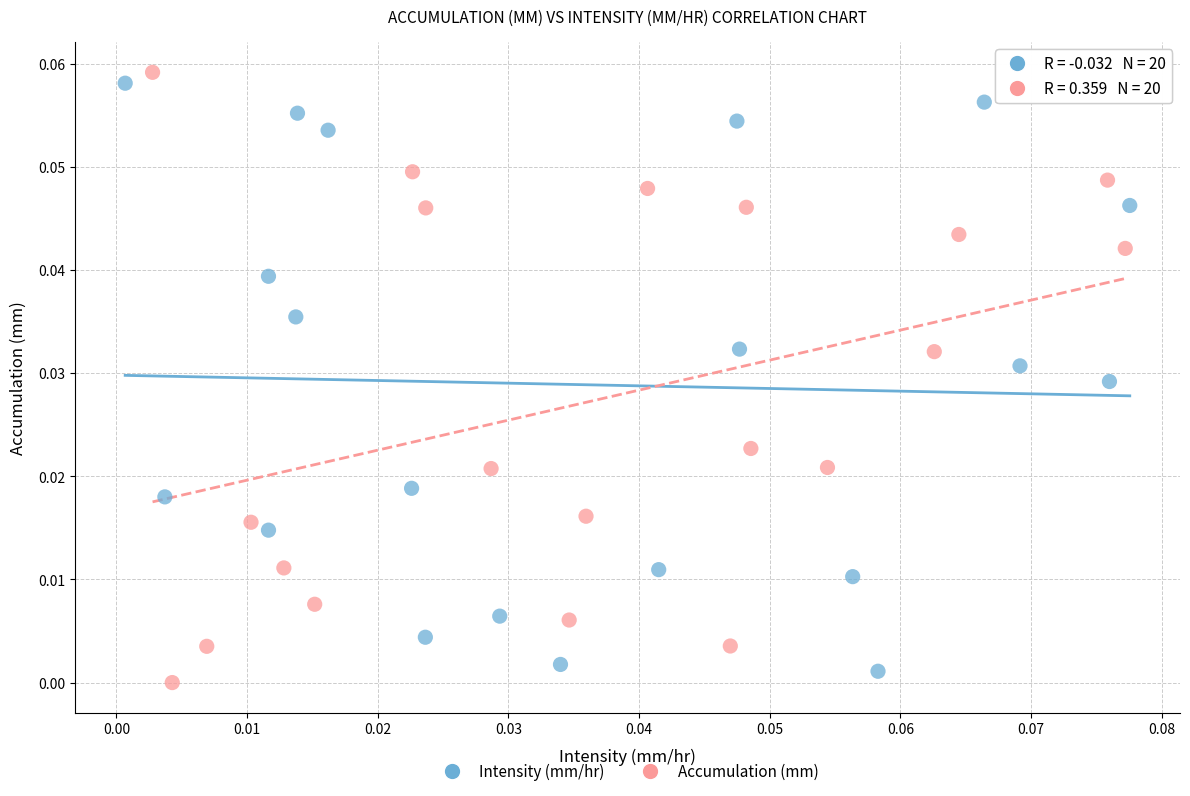

What are all the series names shown in the legend?

Intensity (mm/hr), Accumulation (mm)